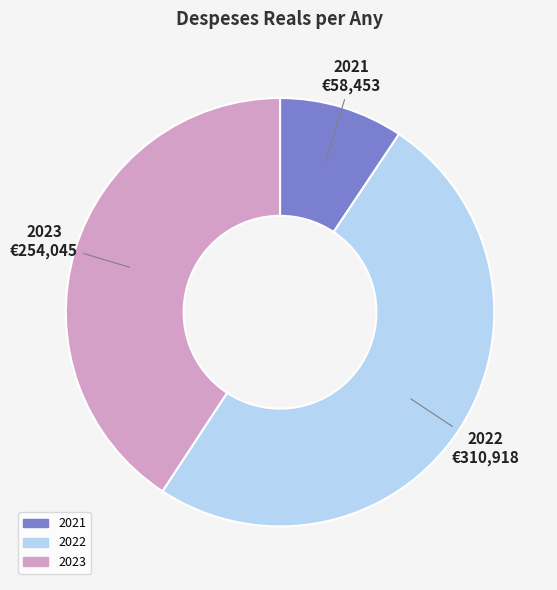

The 2021 slice represents 1% of the pie. True or false?

False